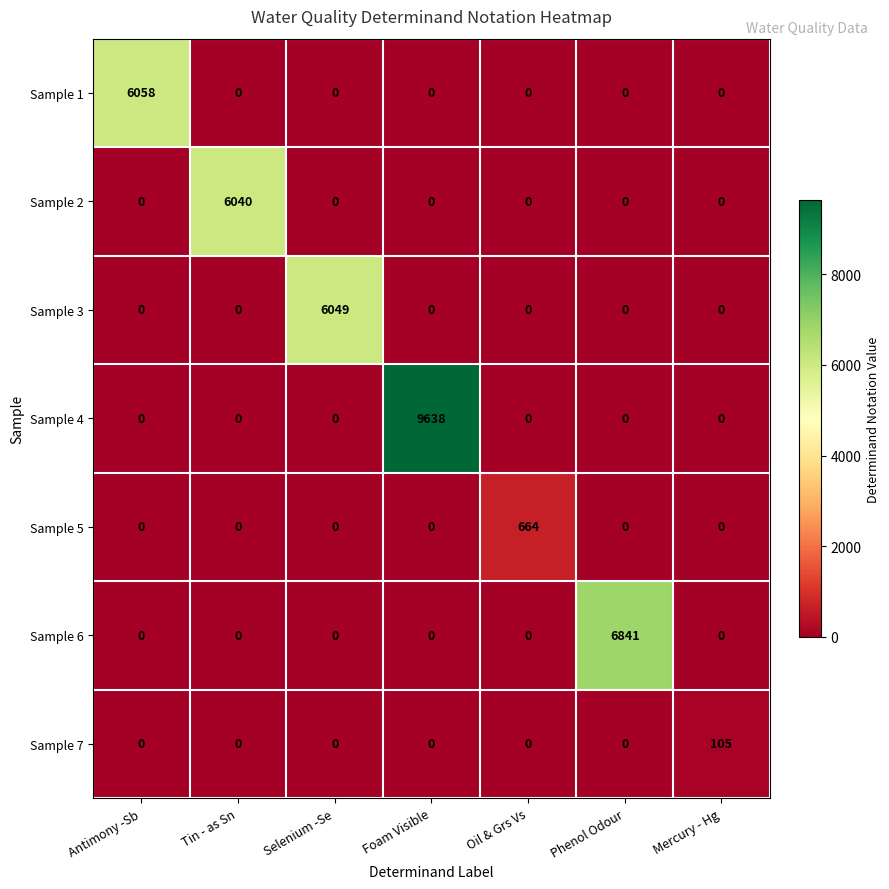

At how many categories does at least one series exceed 6176?

2